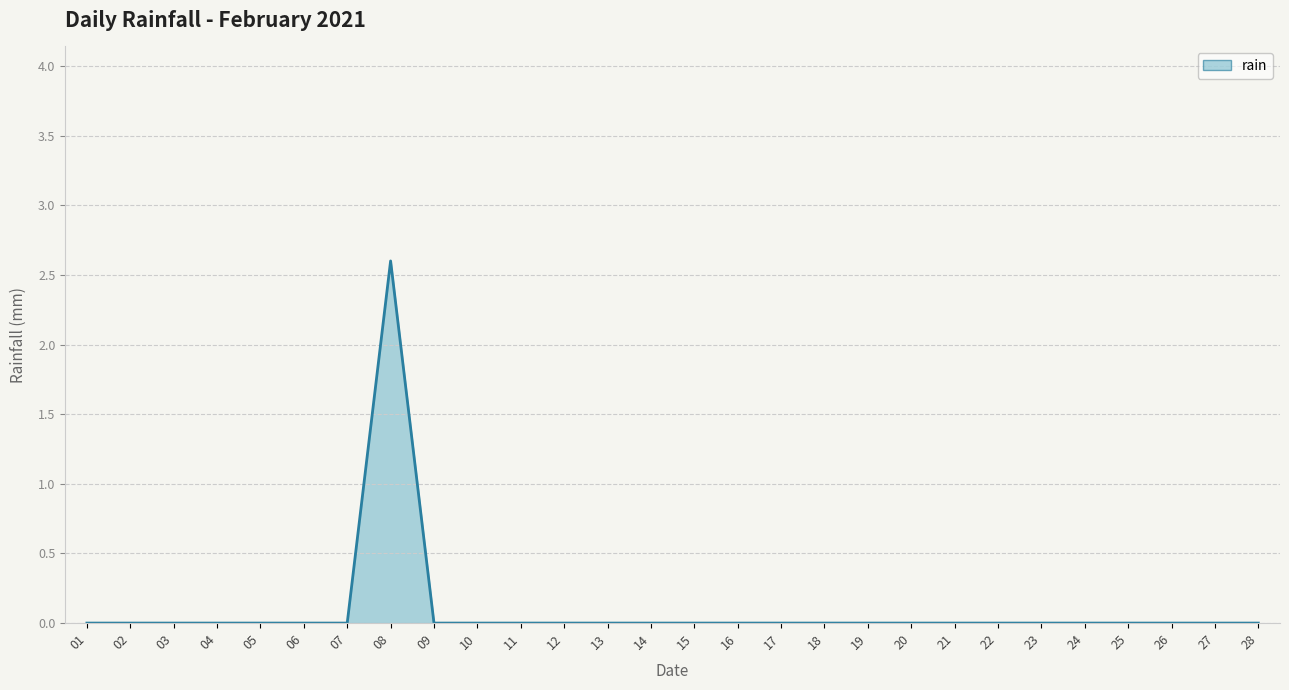

Reading right to left, transcribe all the data shown in this chart.

0.0	0.0	0.0	0.0	0.0	0.0	0.0	0.0	0.0	0.0	0.0	0.0	0.0	0.0	0.0	0.0	0.0	0.0	0.0	0.0	2.6	0.0	0.0	0.0	0.0	0.0	0.0	0.0